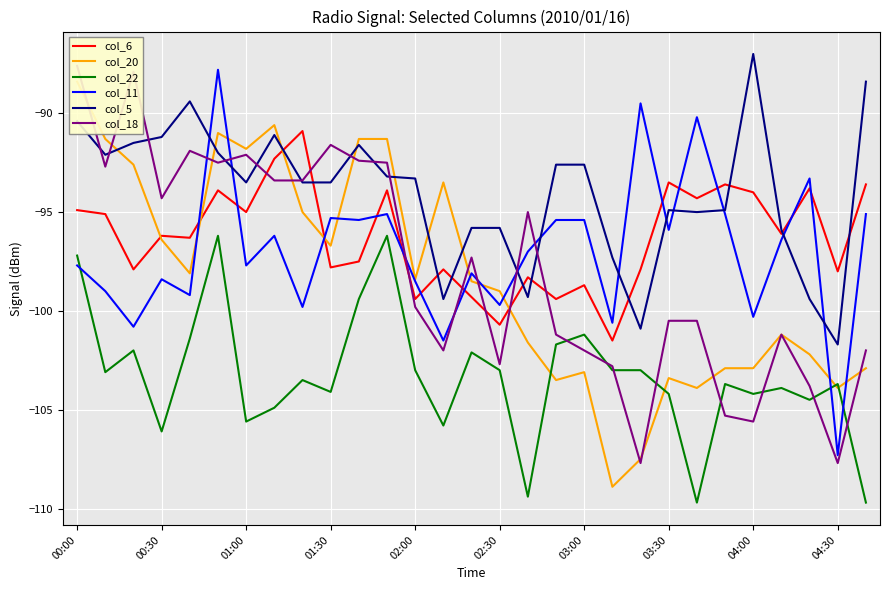

How many lines are shown in the chart?

6